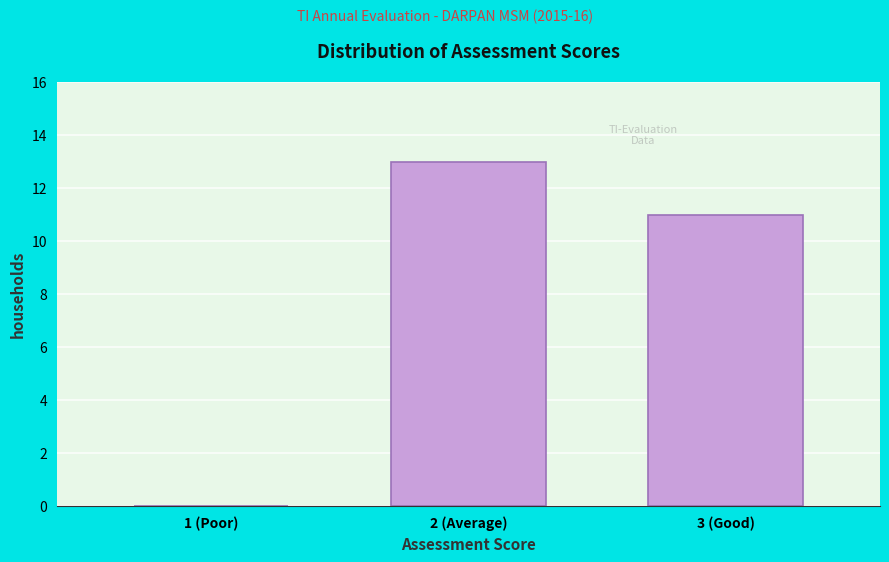

Reading left to right, what are all the values shown in this chart?

1 (Poor)=0	2 (Average)=13	3 (Good)=11